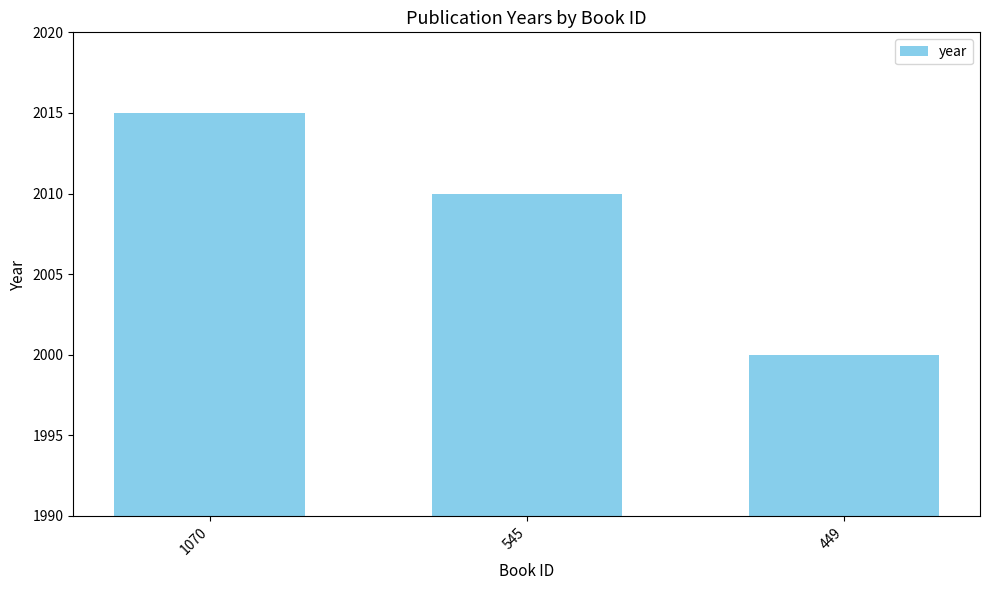

The value at 545 is 2642. True or false?

False